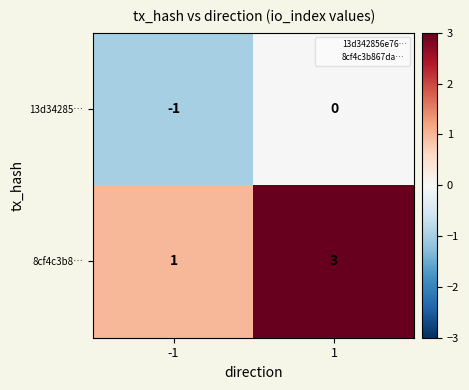

What is the sum of all 8cf4c3b8… values?

4